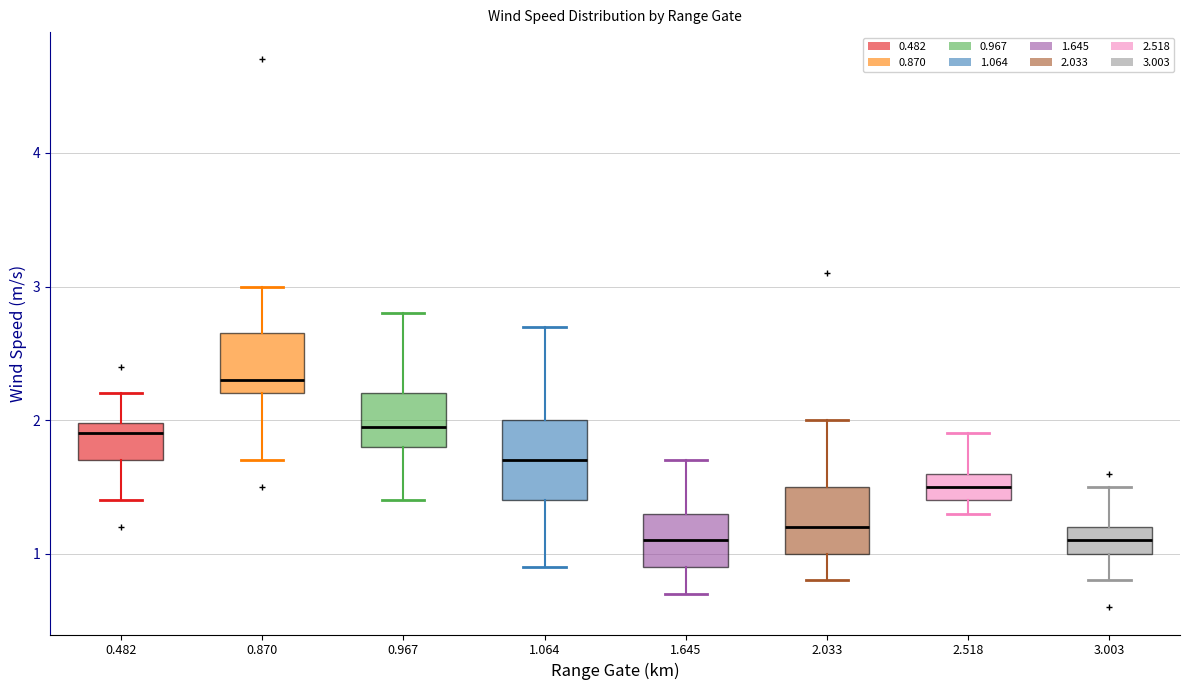

Where does the lower whisker of the box at x = 1.645 end on the y-axis? The values are not printed on the chart, so give them approximately, as read against the axis.

0.7